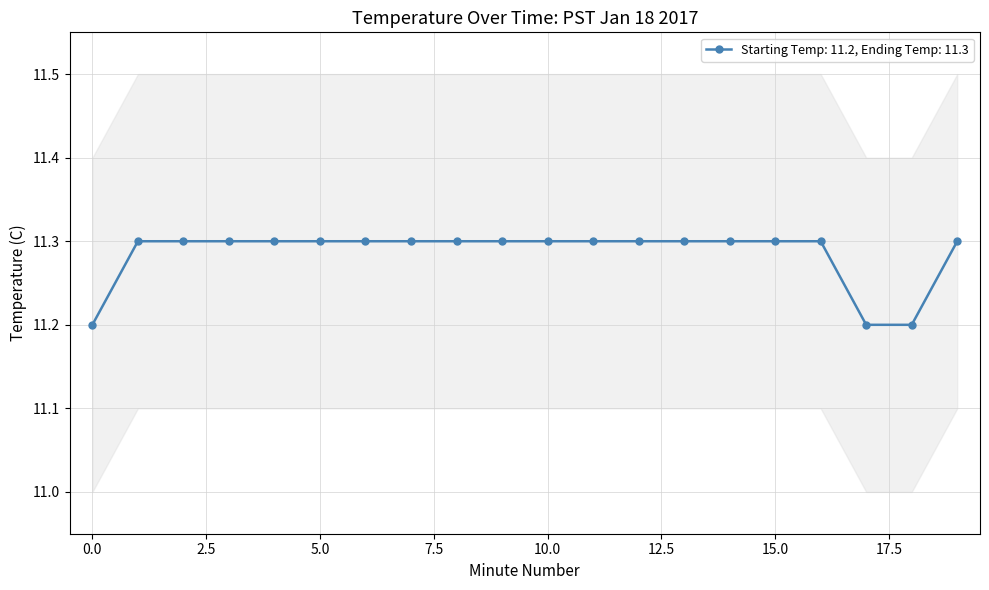

How many data points does each series have?

20